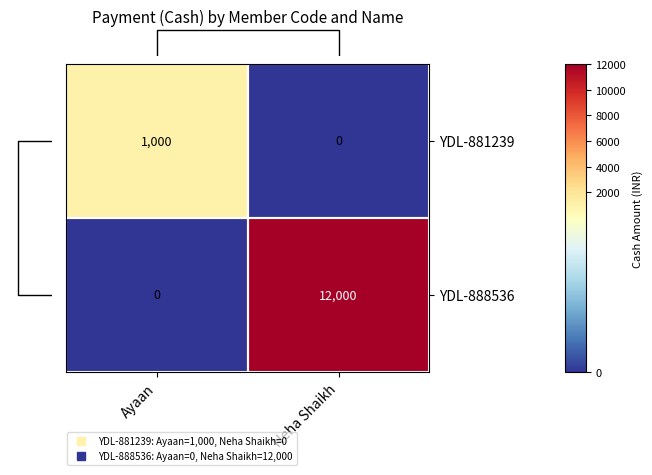

List the series in order of their peak value, lowest first.

YDL-881239, YDL-888536